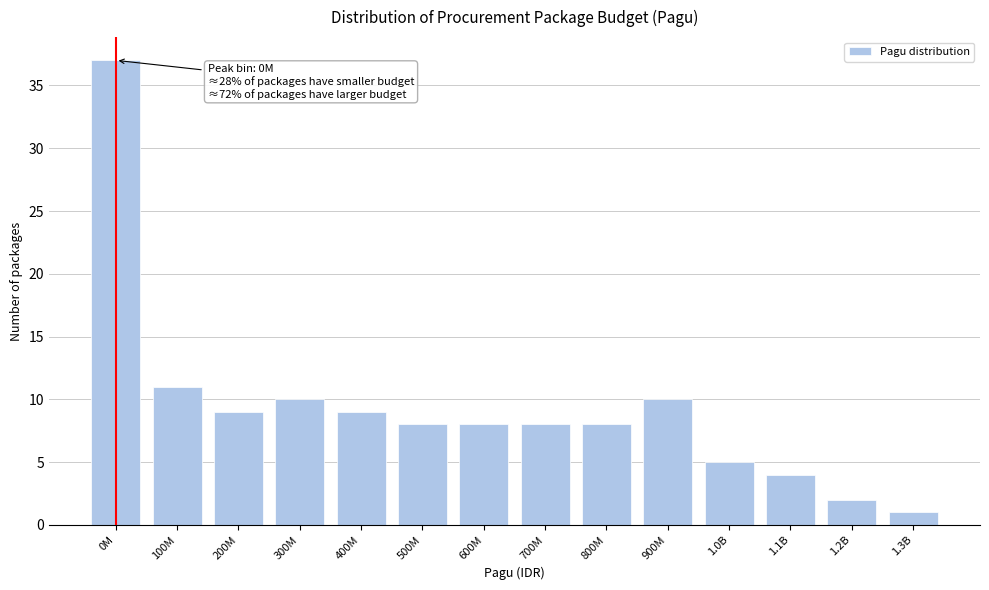

Reading left to right, extract all data points from this chart.

37	11	9	10	9	8	8	8	8	10	5	4	2	1